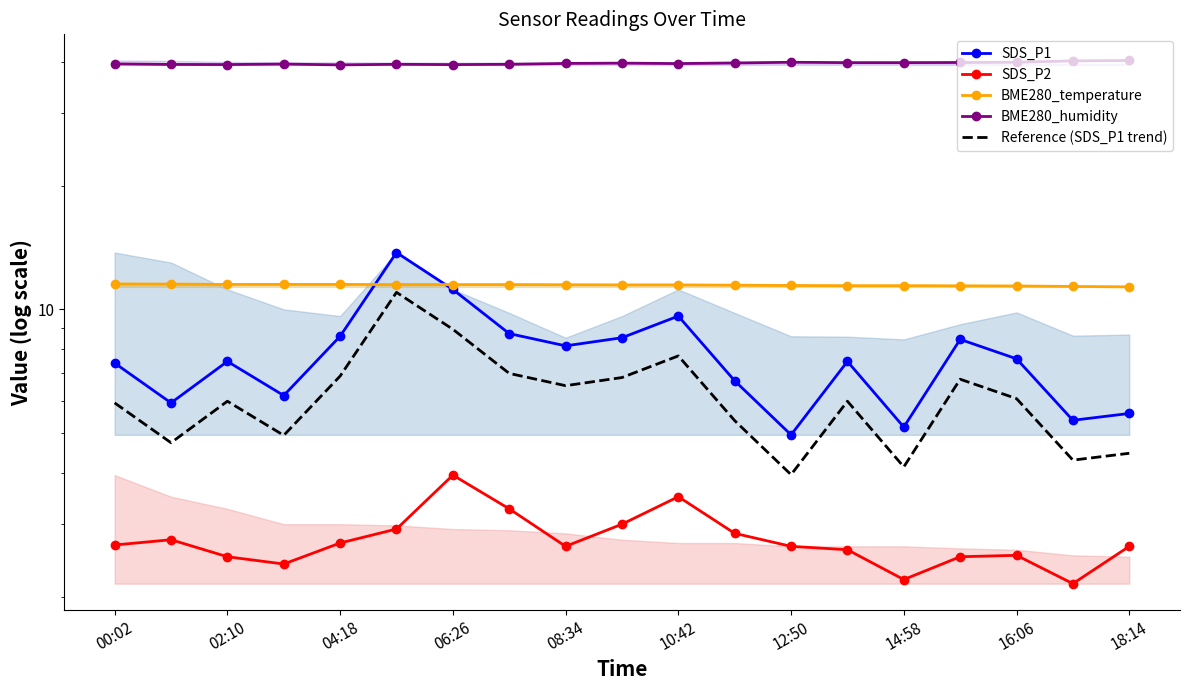

Count the number of data series in this chart.

5